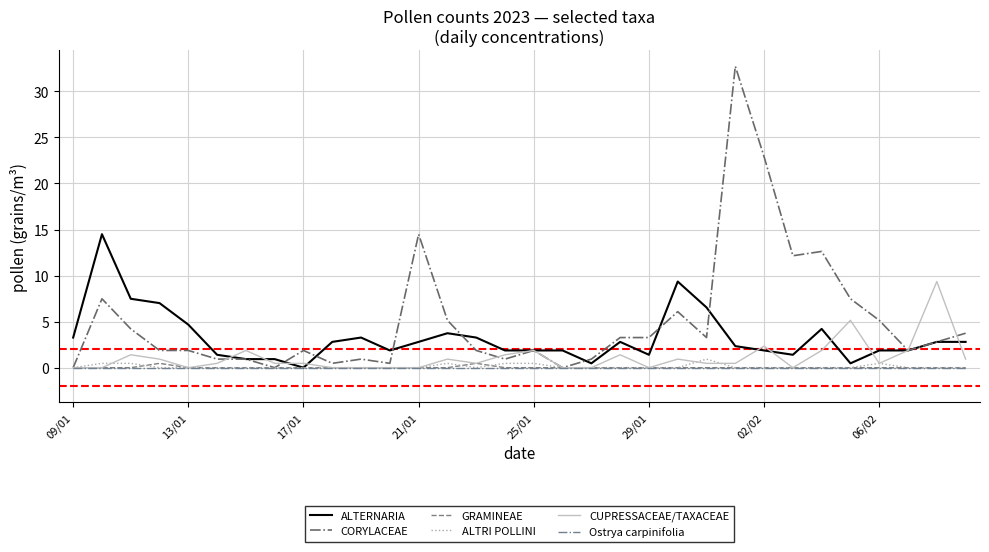

What is the maximum value for CORYLACEAE?

32.7